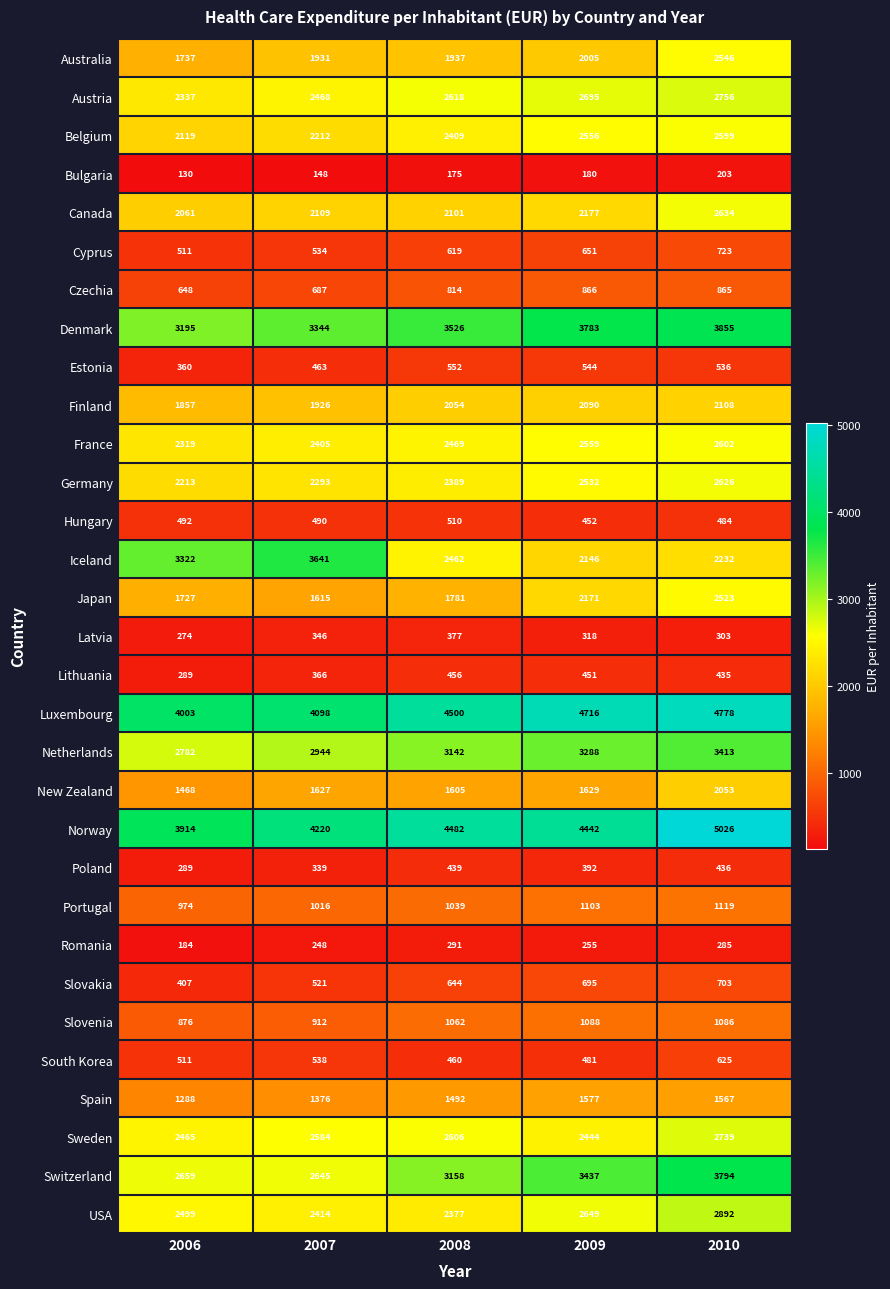

Between 2008 and 2009, which series saw the biggest shift?

Japan